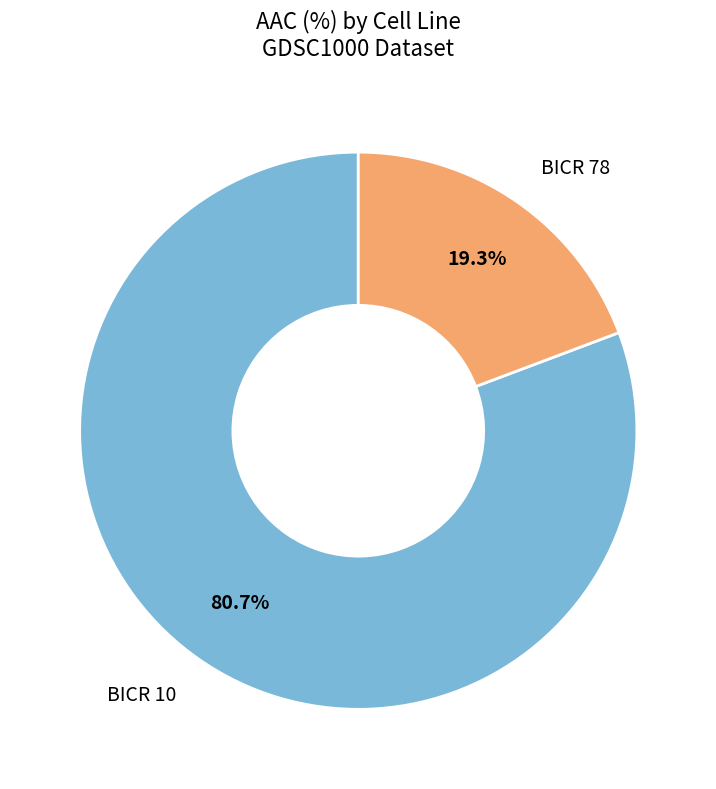

Does any single category account for the majority?

Yes